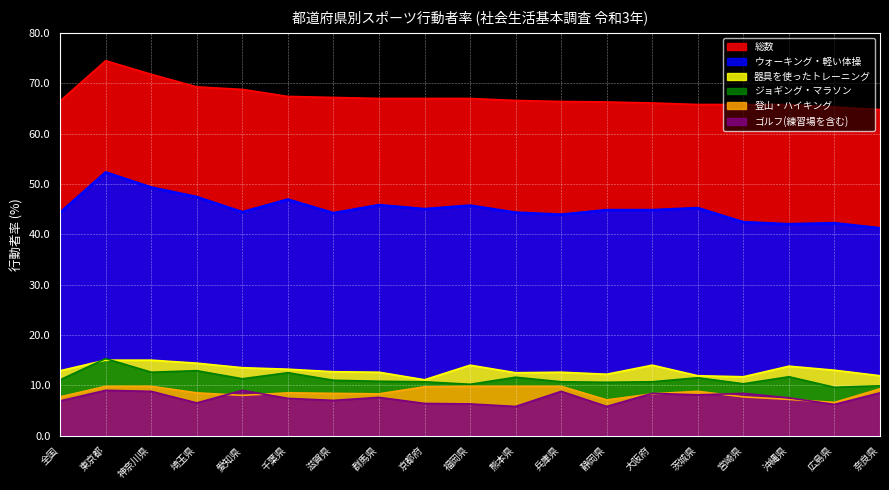

Between 静岡県 and 福岡県, which is larger?

福岡県